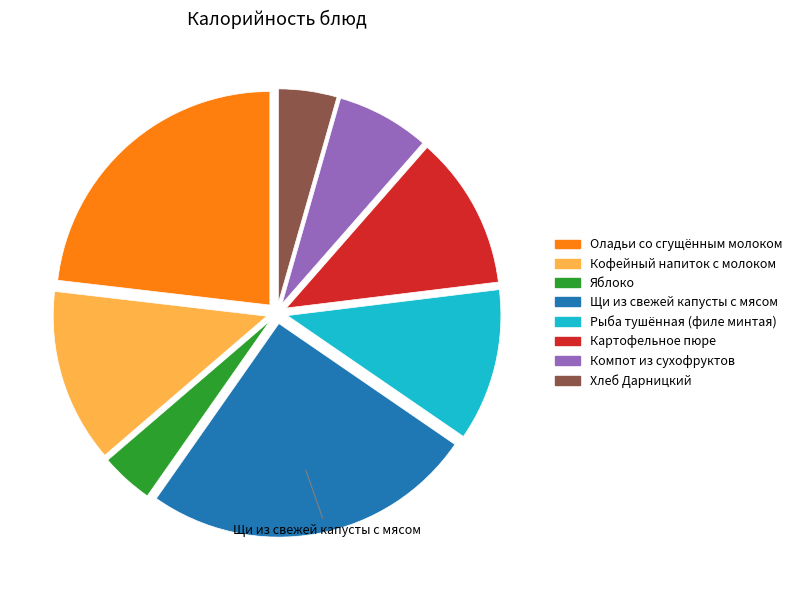

True or false: Рыба тушённая (филе минтая) accounts for 22% of the total.

False